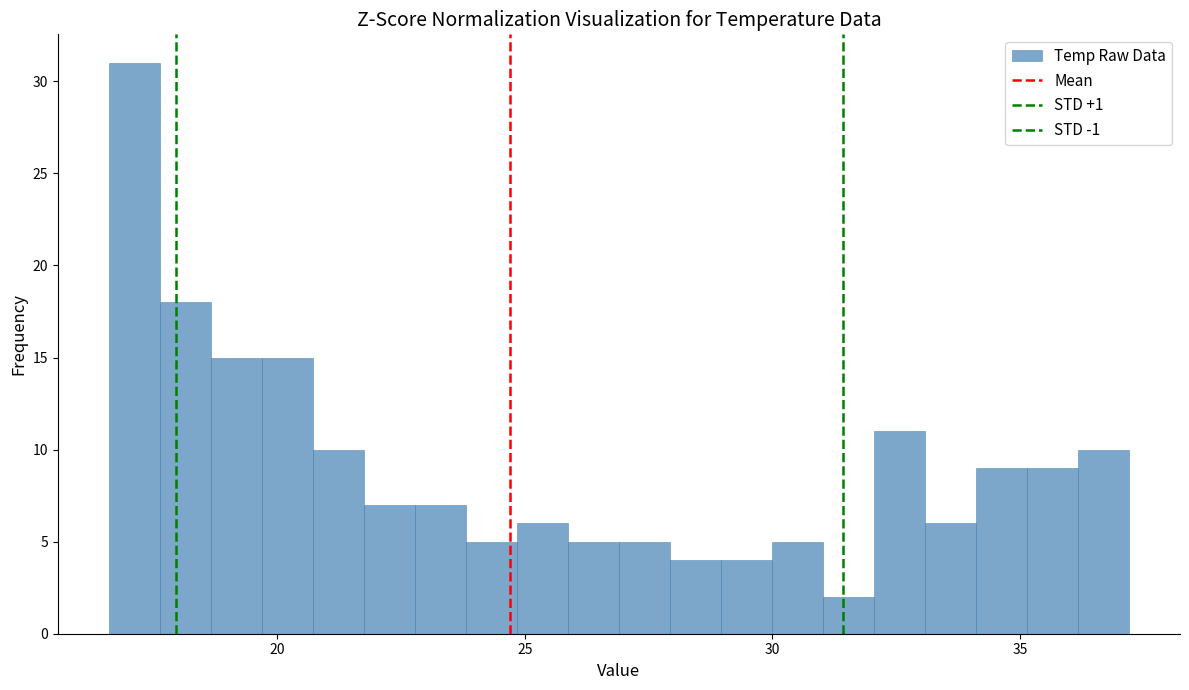

Read against the x-axis, roughly where is the centre of the tallest bar?

17.0